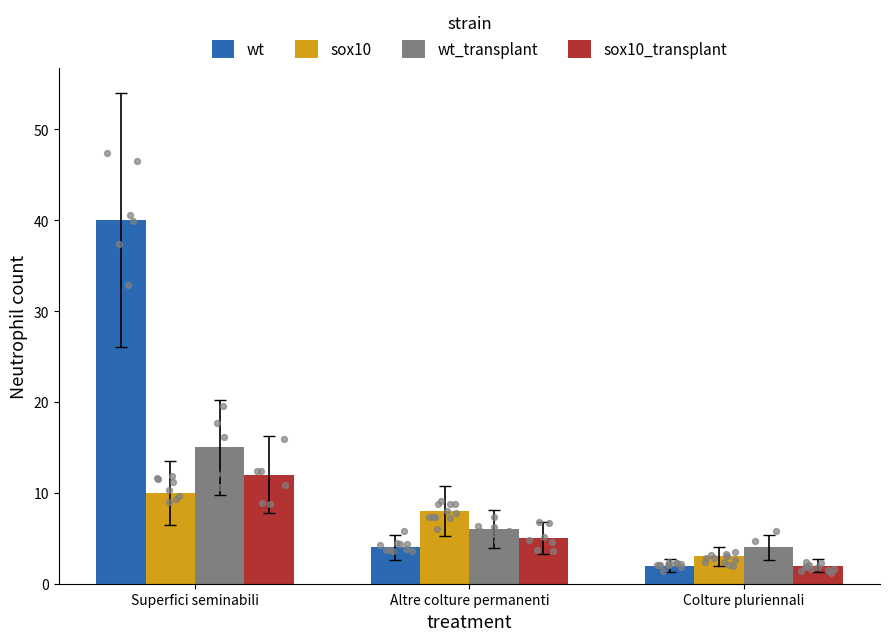

What is the total value across all series at Superfici seminabili?

77